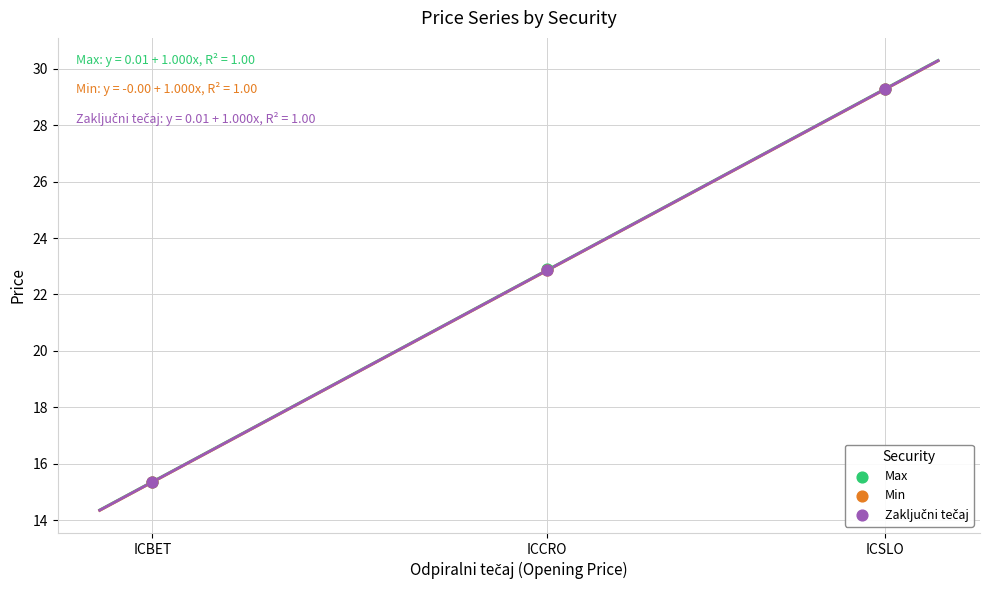

What are all the series names shown in the legend?

Max, Min, Zaključni tečaj